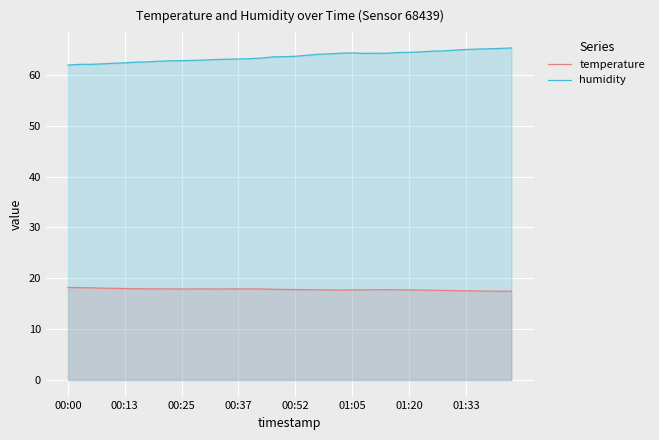

What is the maximum value for humidity?

65.3